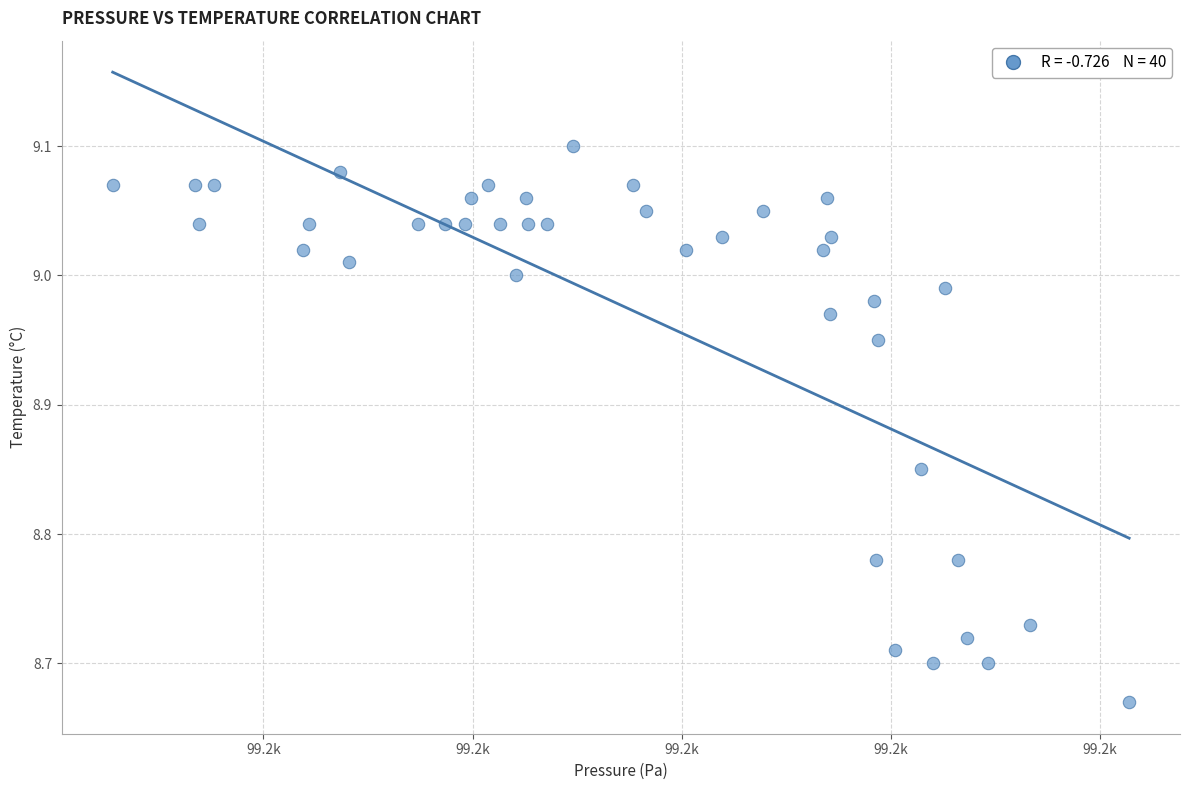

What is the range of X values (max minus min)?

97.2